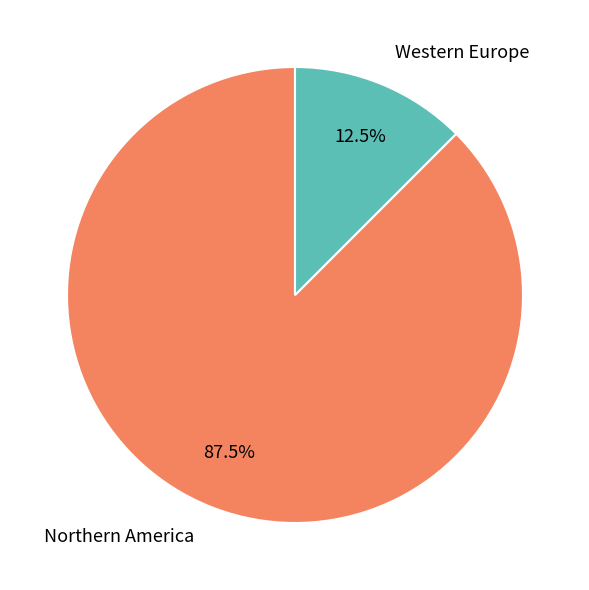

Rank the categories by value from highest to lowest.

Northern America, Western Europe